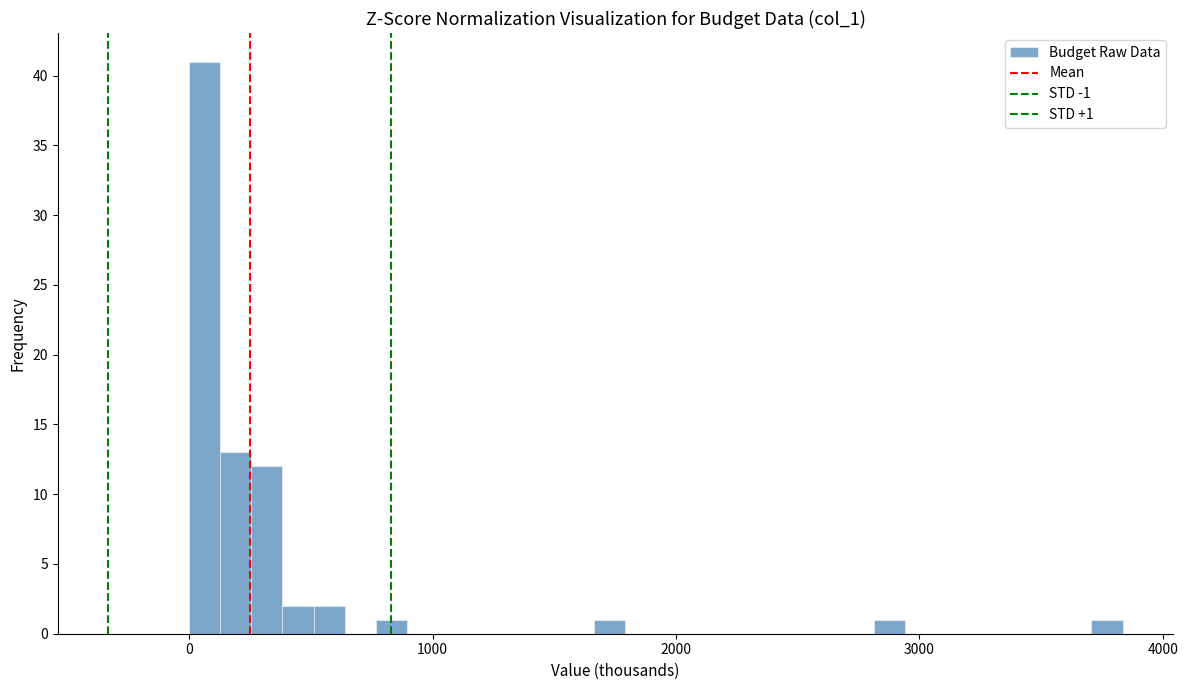

Around what value on the x-axis is the tallest bar? Give the approximate position of its centre, as read against the axis.

100